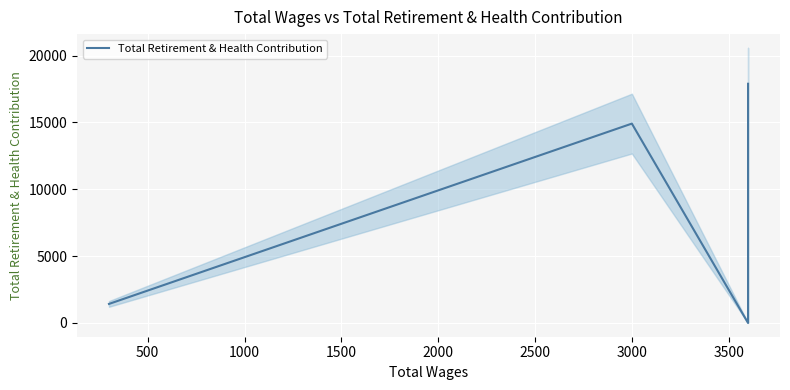

Count the number of values greater than 17027.

3